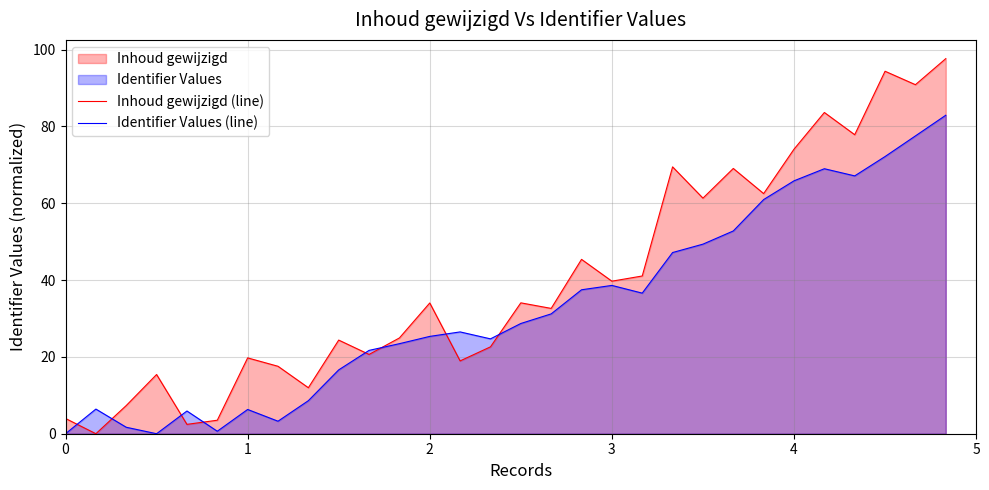

How many distinct data groups are displayed?

2